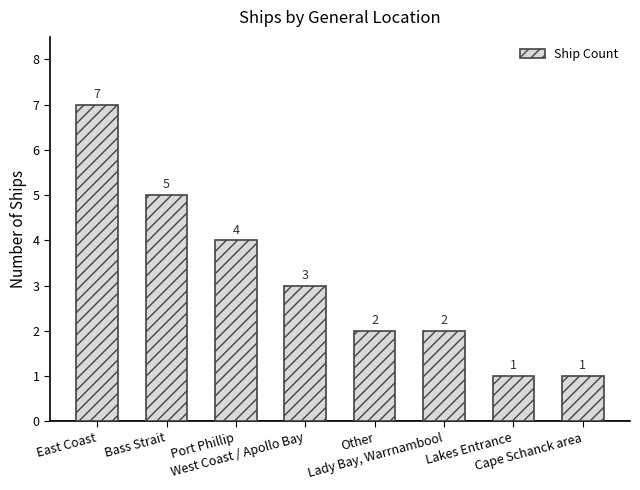

What is the value of the 4th bar from the left?

3